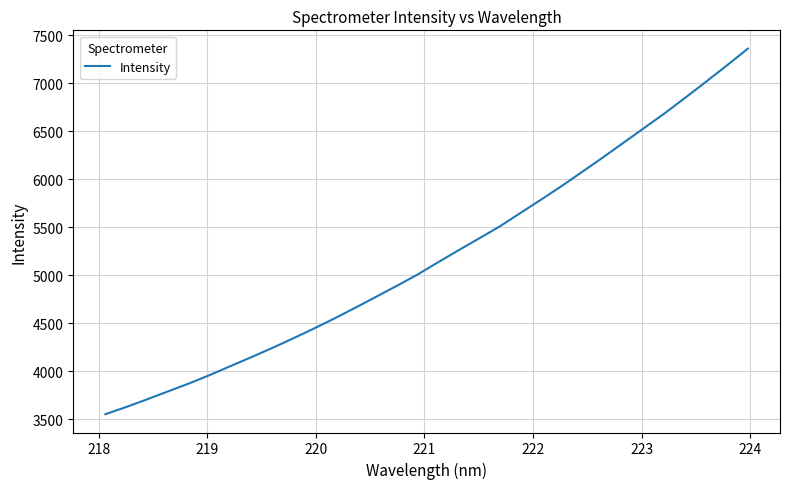

Reading left to right, extract all data points from this chart.

3553.1	3628.0	3707.3	3789.5	3871.0	3958.2	4051.7	4144.0	4238.7	4338.0	4440.0	4546.0	4656.9	4770.3	4884.7	5001.6	5130.3	5257.2	5381.8	5506.9	5647.1	5786.5	5929.0	6078.1	6228.3	6382.3	6536.5	6690.5	6853.9	7019.9	7188.8	7361.4